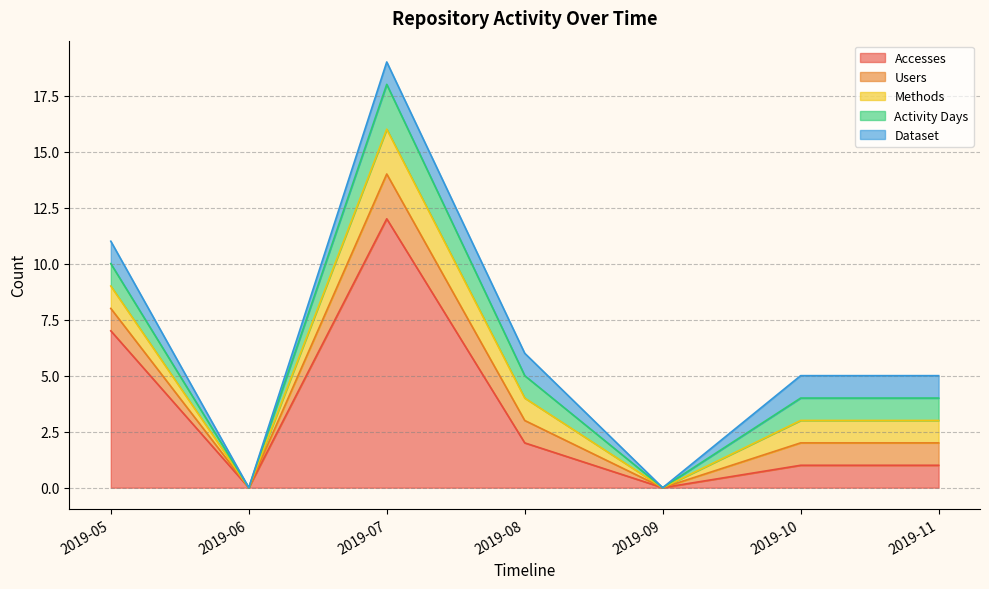

At which label does Users reach its peak?

2019-07